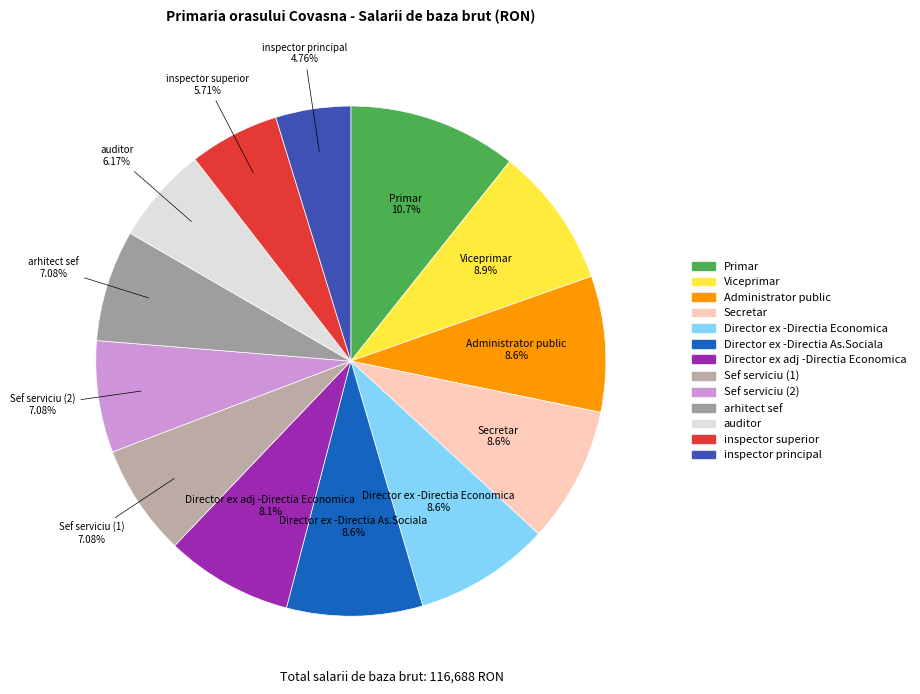

Which category has the smallest portion of the pie?

inspector principal